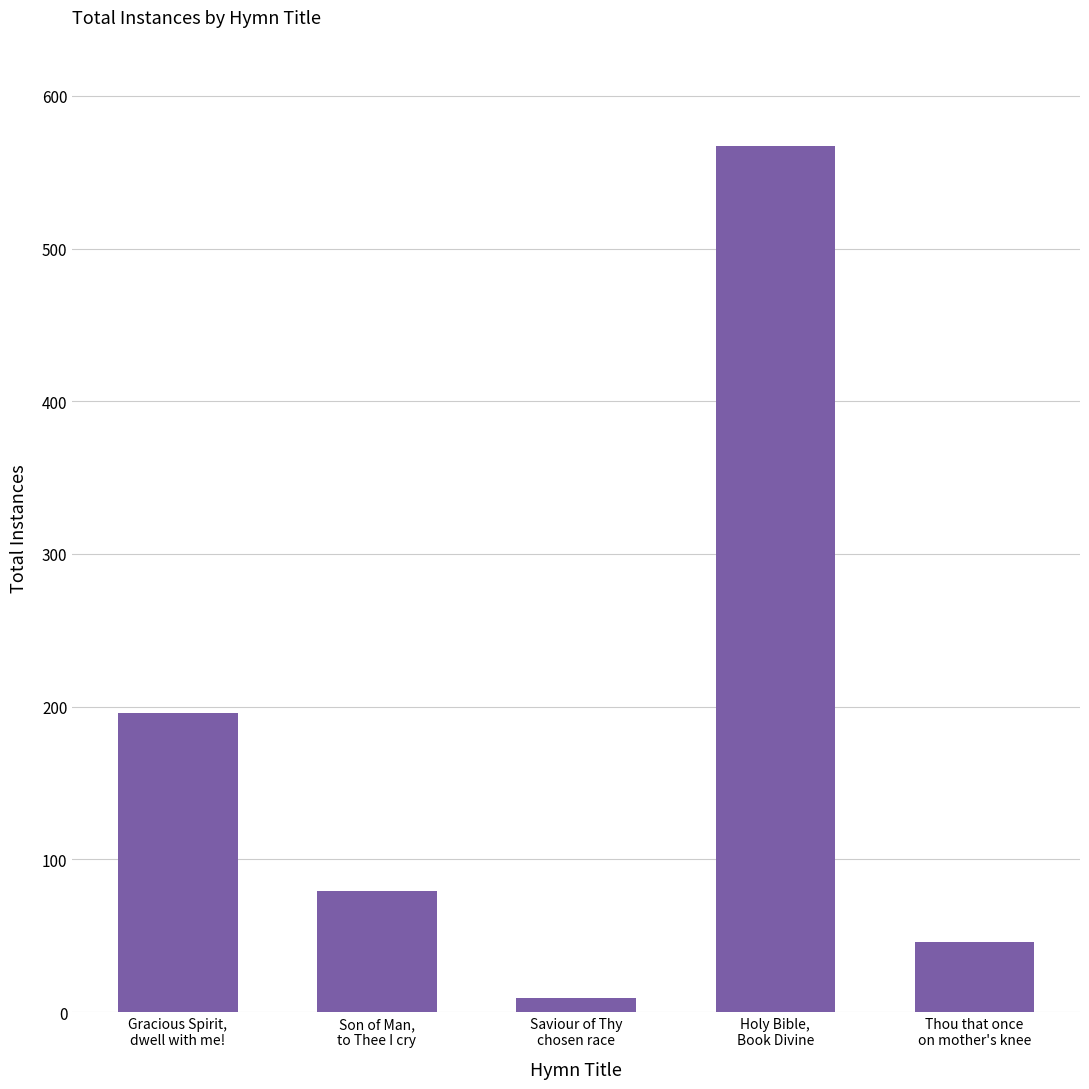

What is the change in value from Saviour of Thy
chosen race to Thou that once
on mother's knee?

+37